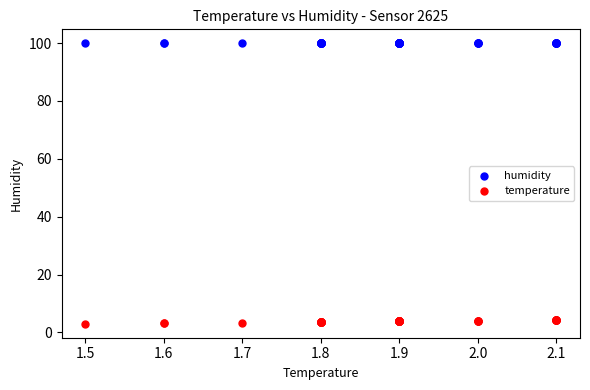

Which series contains the lowest Y value?

temperature